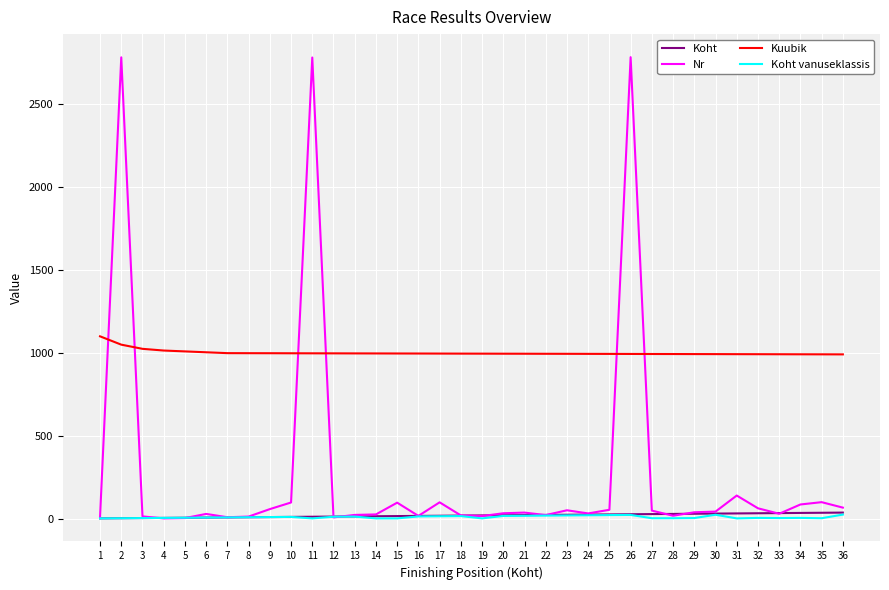

Which series has the widest spread of values?

Nr